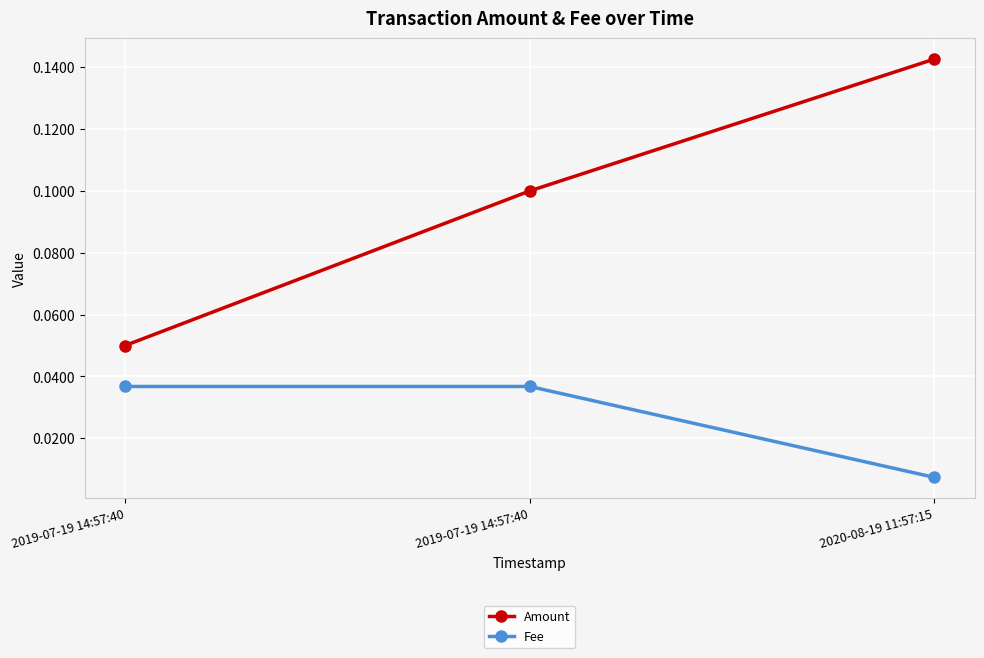

List the series in order of their peak value, lowest first.

Fee, Amount